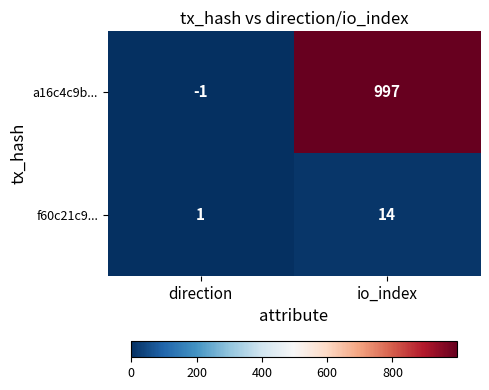

Which category has the highest value across all series?

io_index